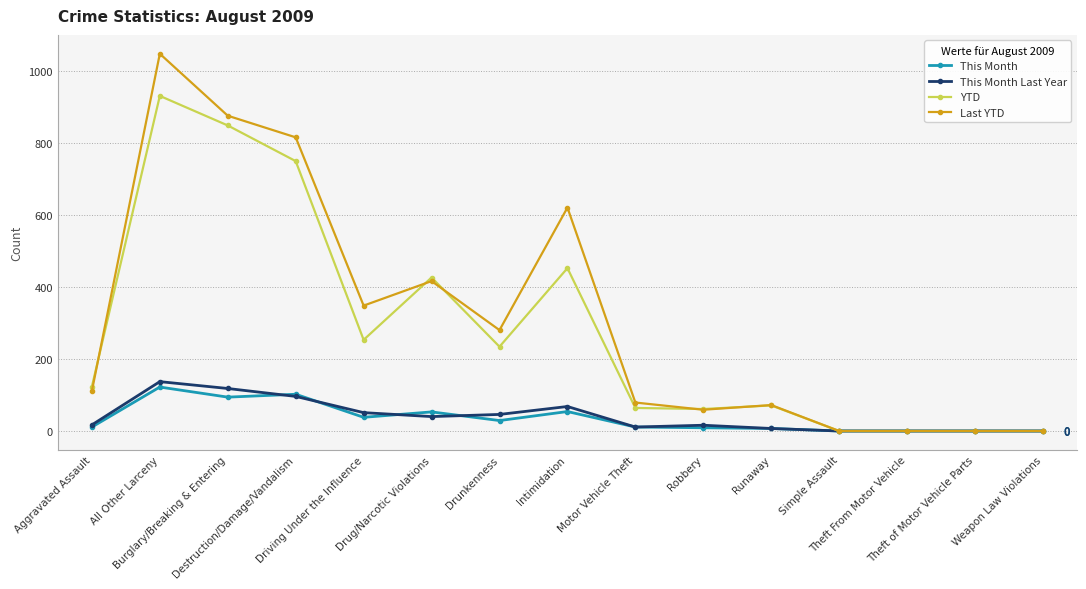

Which series has the largest total across all categories?

Last YTD